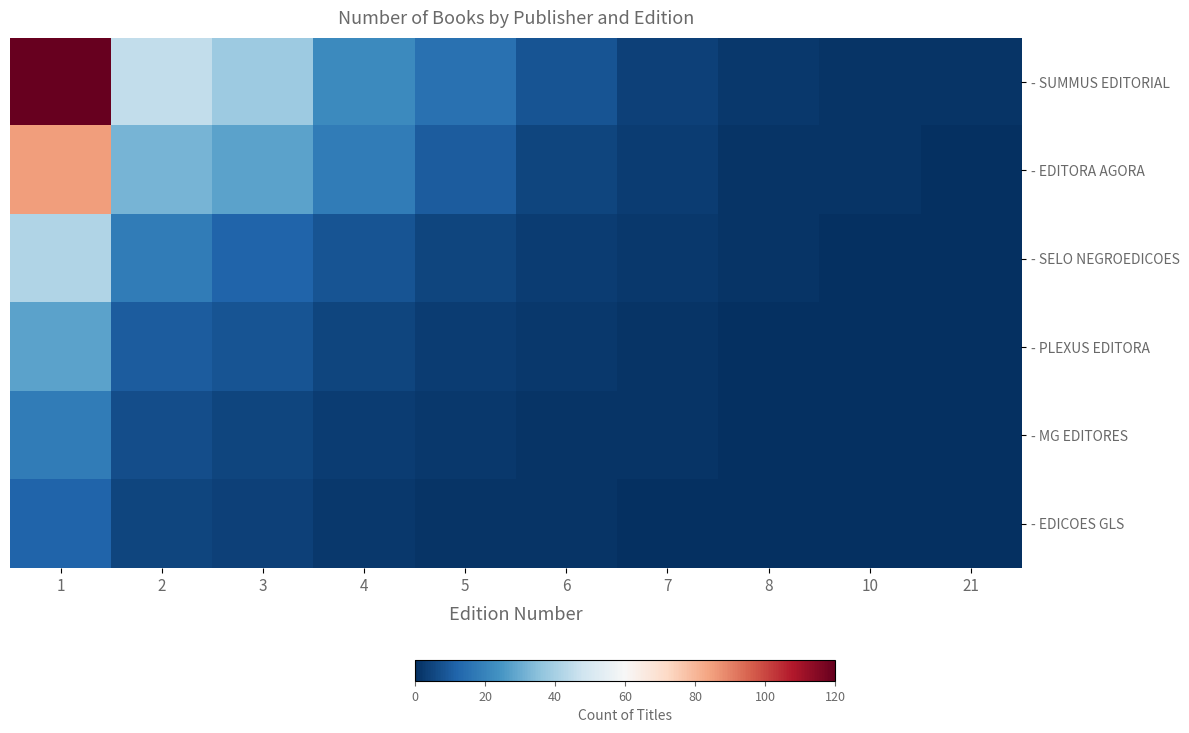

Reading left to right, what are all the values shown in this chart?

- SUMMUS EDITORIAL: 1=120	2=45	3=38	4=22	5=15	6=8	7=4	8=2	10=1	21=1
- EDITORA AGORA: 1=85	2=32	3=28	4=18	5=10	6=5	7=3	8=1	10=1	21=0
- SELO NEGROEDICOES: 1=42	2=18	3=12	4=8	5=5	6=3	7=2	8=1	10=0	21=0
- PLEXUS EDITORA: 1=28	2=10	3=8	4=5	5=3	6=2	7=1	8=0	10=0	21=0
- MG EDITORES: 1=18	2=7	3=5	4=3	5=2	6=1	7=1	8=0	10=0	21=0
- EDICOES GLS: 1=12	2=5	3=4	4=2	5=1	6=1	7=0	8=0	10=0	21=0